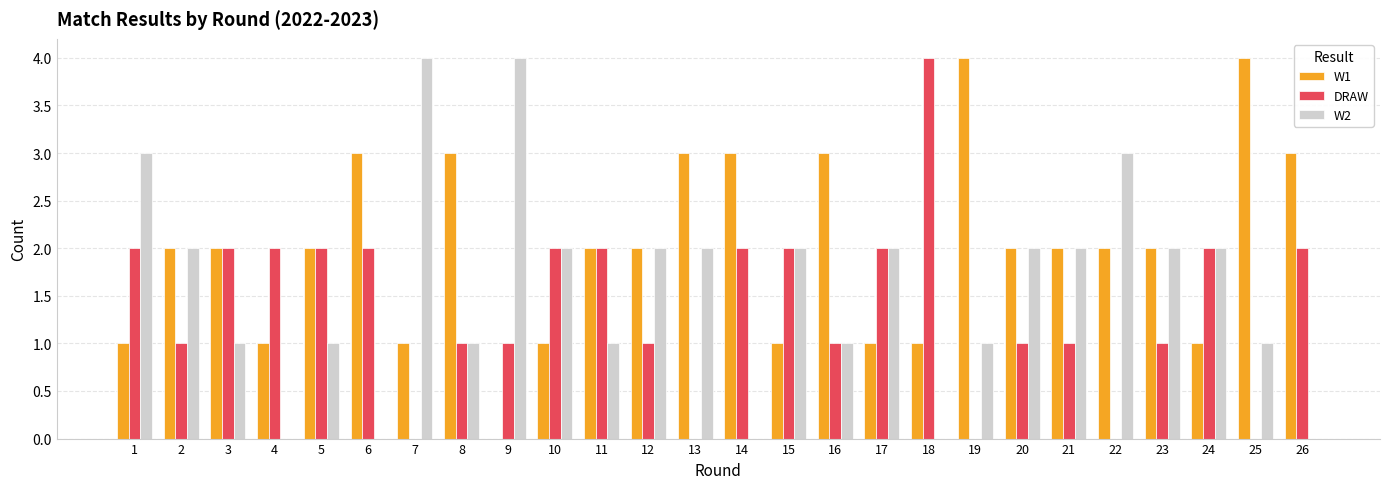

What is the sum of all DRAW values?

36